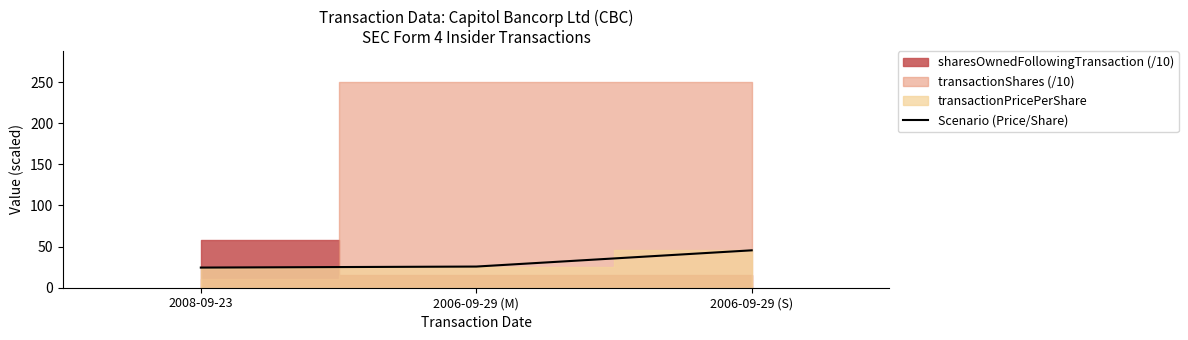

List the labels in order of value, smallest first.

2008-09-23, 2006-09-29 (M), 2006-09-29 (S)